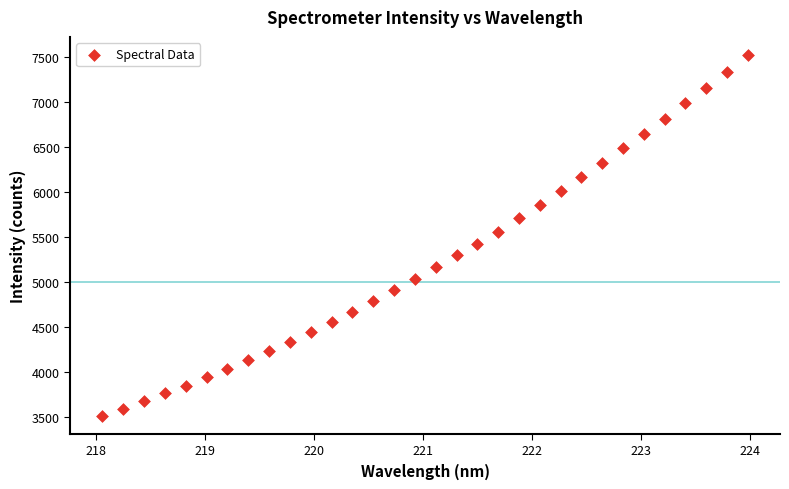

What is the range of Y values (max minus min)?

4007.2